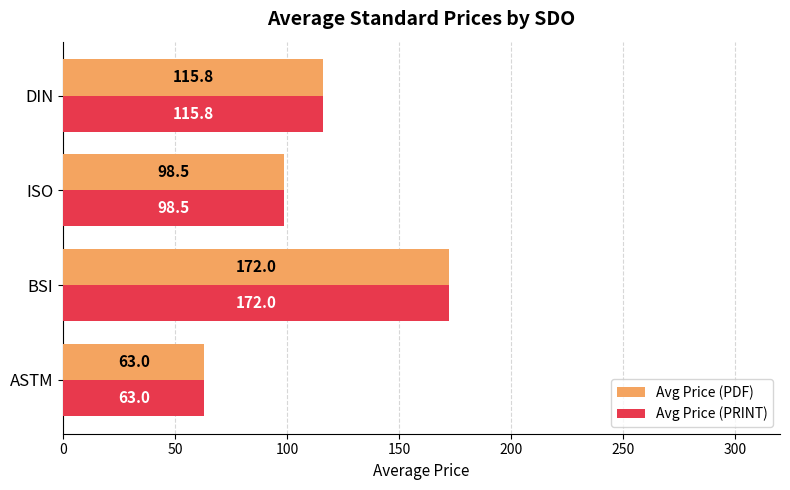

At how many categories does at least one series exceed 90?

3